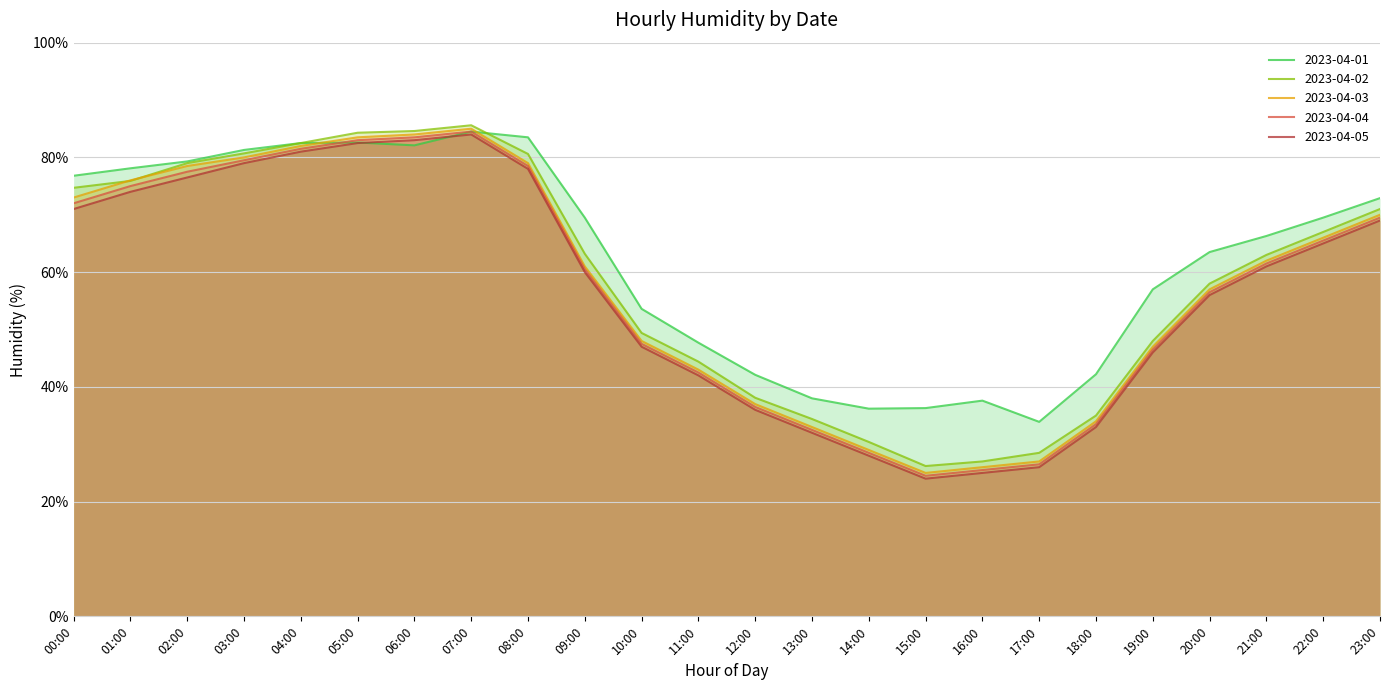

At which label does 2023-04-01 first exceed 69?

00:00